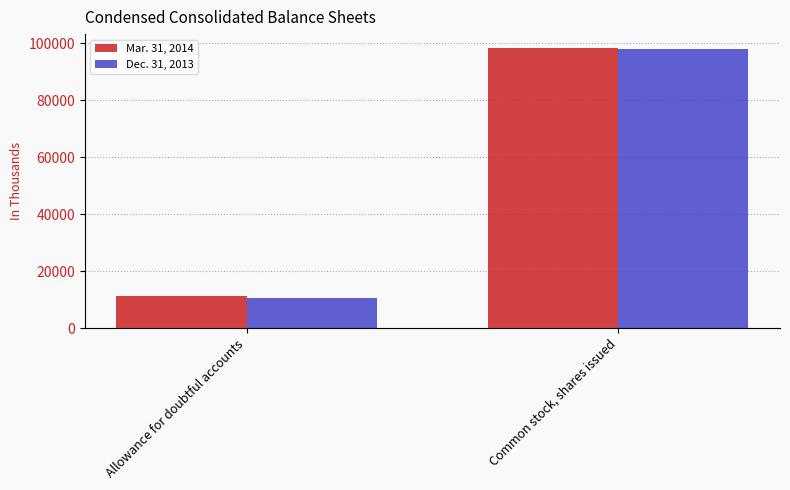

How many values in the Mar. 31, 2014 series are below 98308?

1